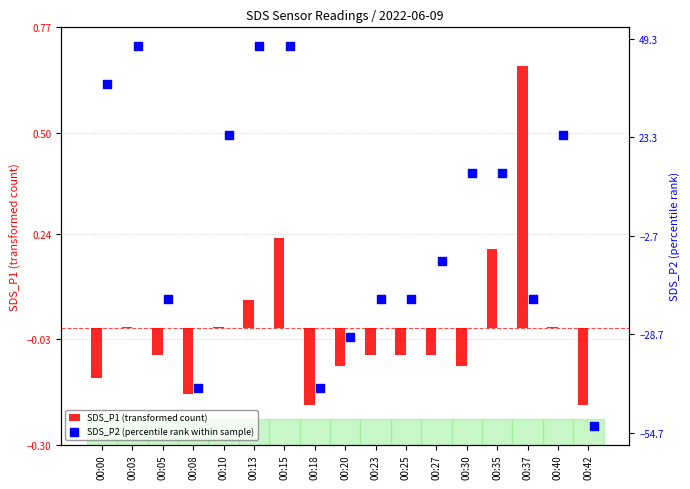

Is it true that SDS_P1 (transformed count) equals -0.1 at 00:18?

False